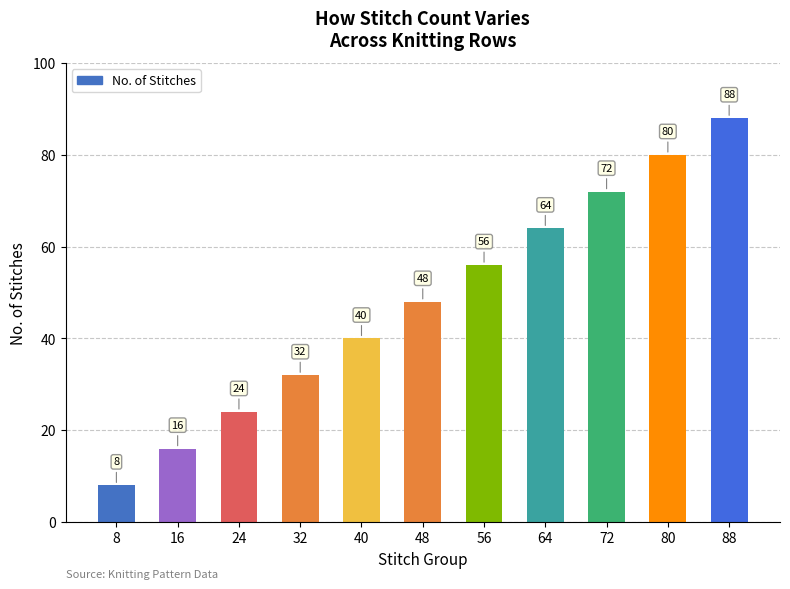

True or false: the data shows 64 at 64.

True